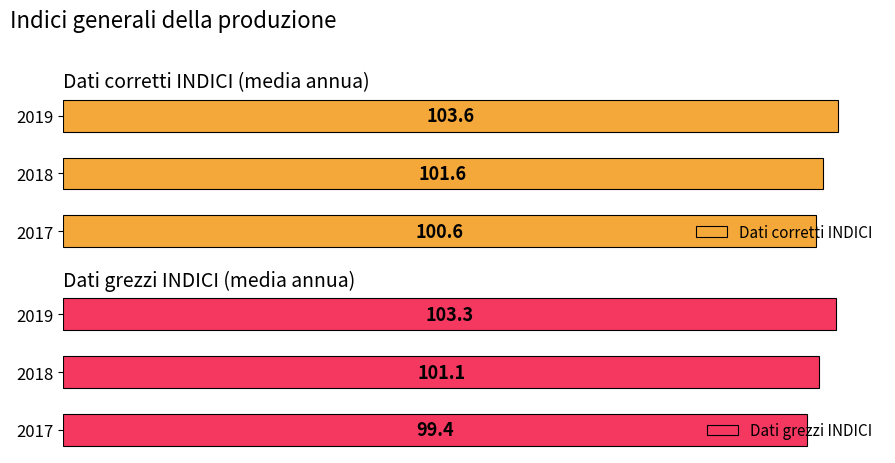

List the labels in order of Dati corretti INDICI value, smallest first.

2017, 2018, 2019